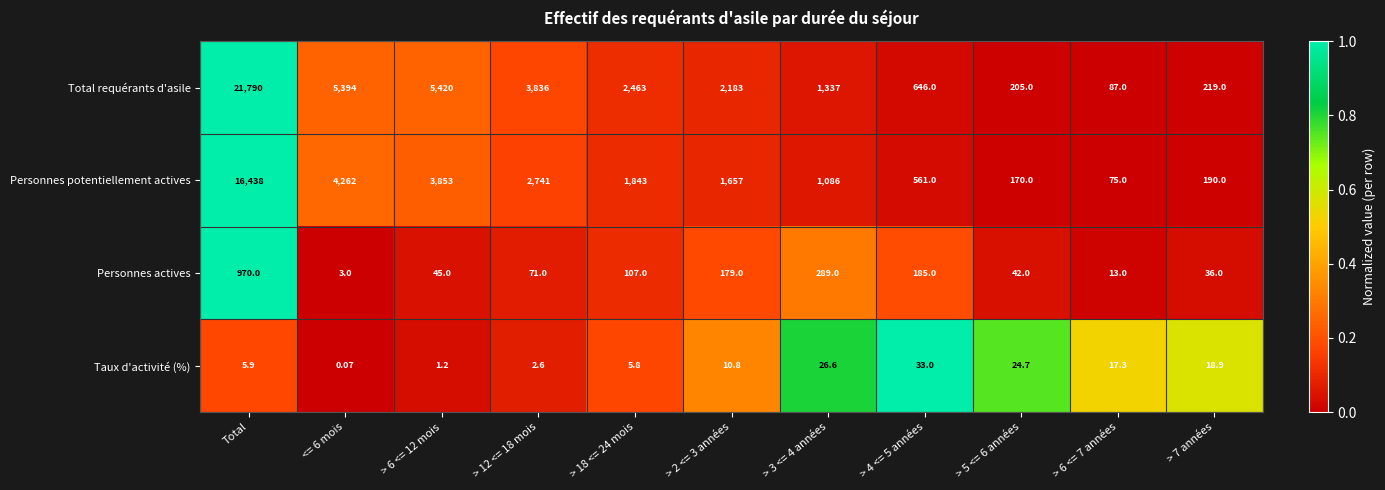

What is the spread (max minus min) of values at > 2 <= 3 années?

2172.2